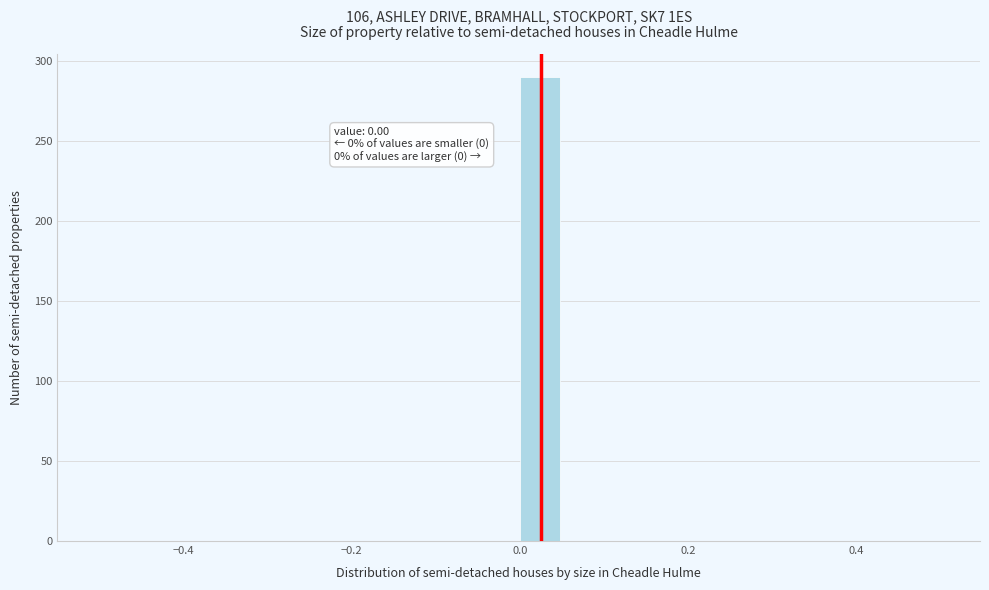

Read against the x-axis, roughly where is the centre of the tallest bar?

0.02